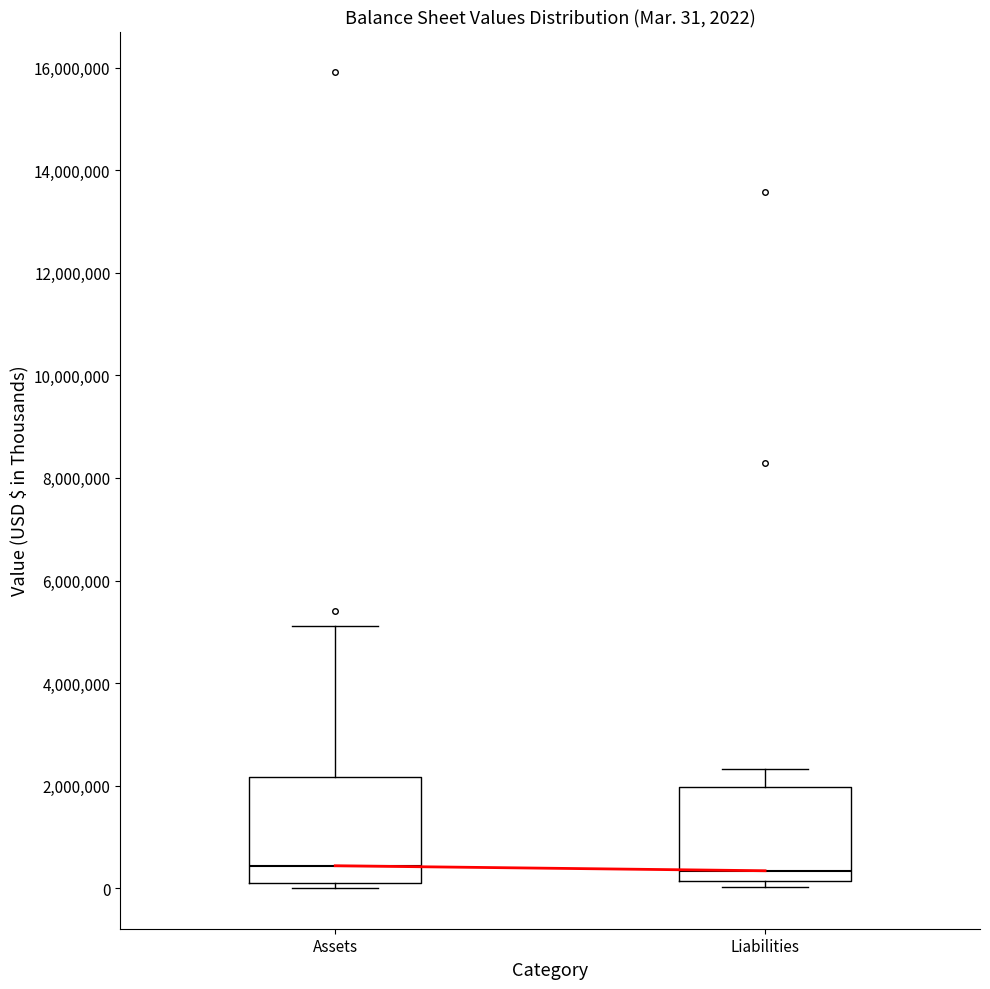

Comparing the boxes themselves (not the whiskers), which one is the tallest?

Assets